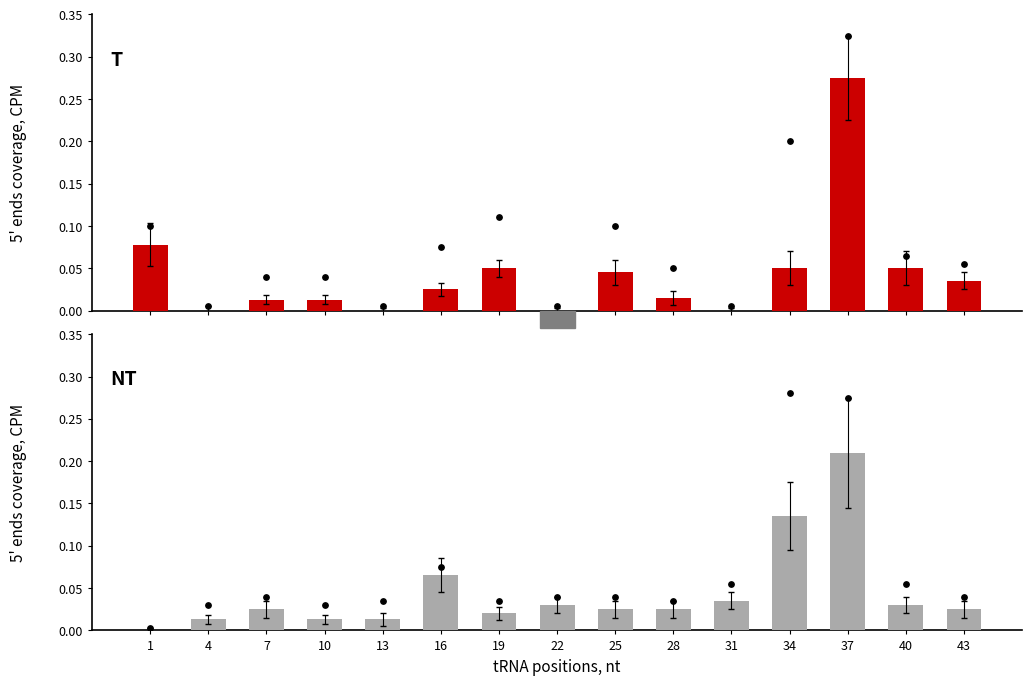

Which series has the largest total across all categories?

обл. Кърджали